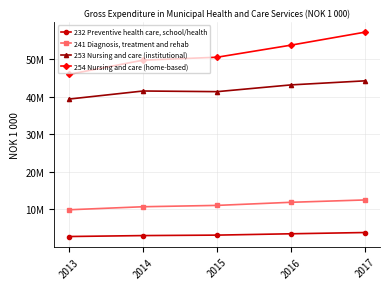

Reading left to right, what are all the values shown in this chart?

232 Preventive health care, school/health: 2794754	3045756	3168280	3525416	3858610
241 Diagnosis, treatment and rehab: 9906509	10713384	11070365	11896690	12518795
253 Nursing and care (institutional): 39343469	41486572	41313573	43113559	44191484
254 Nursing and care (home-based): 45913121	49687780	50466728	53685819	57142294